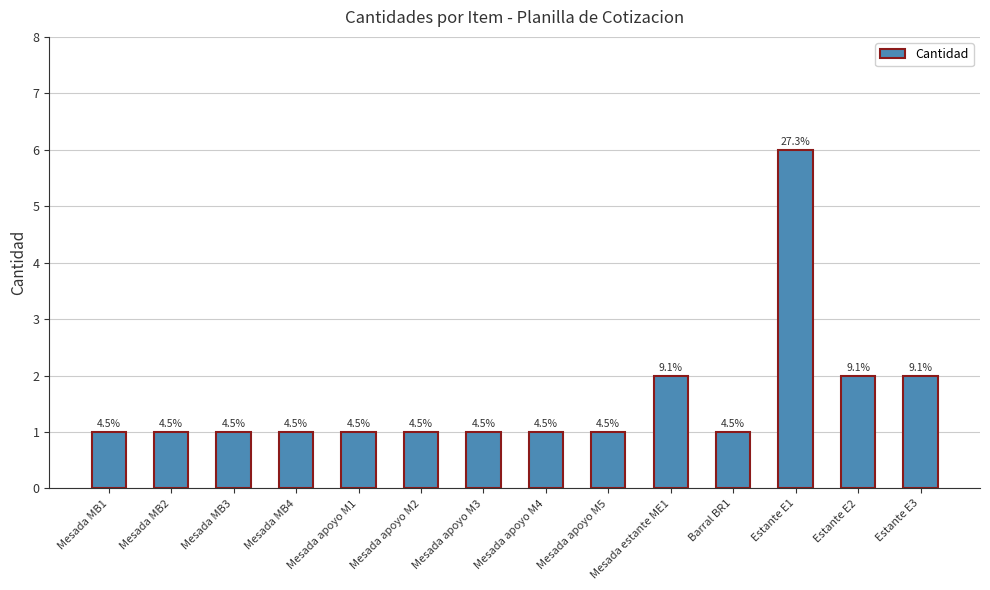

Are the bars grouped side by side (vs. stacked)?

No